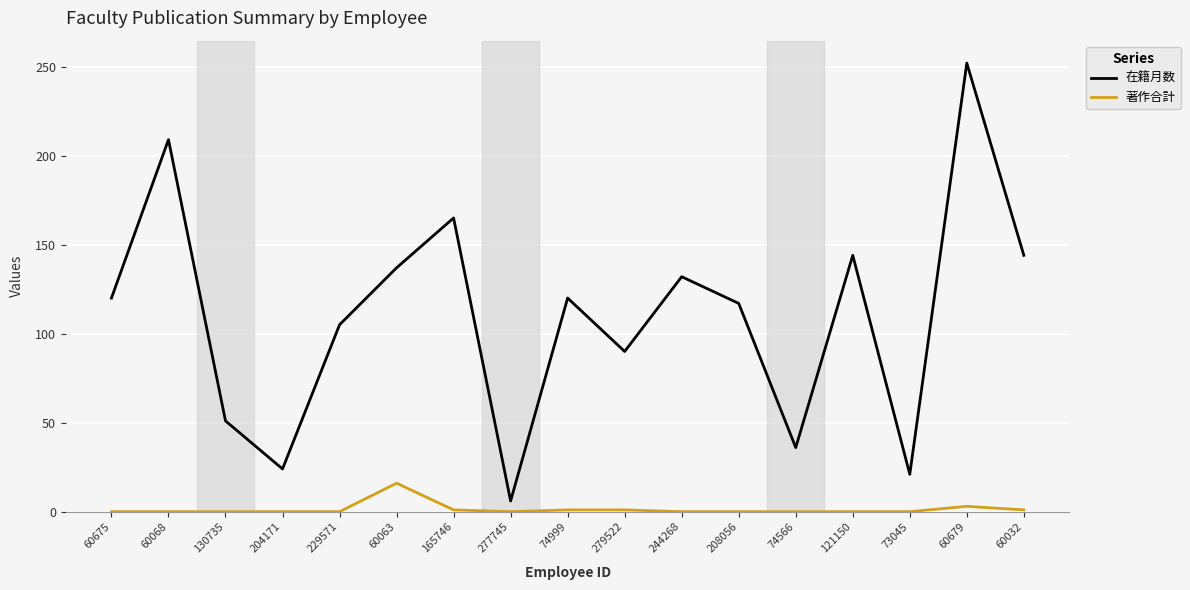

What are all the series names shown in the legend?

在籍月数, 著作合計